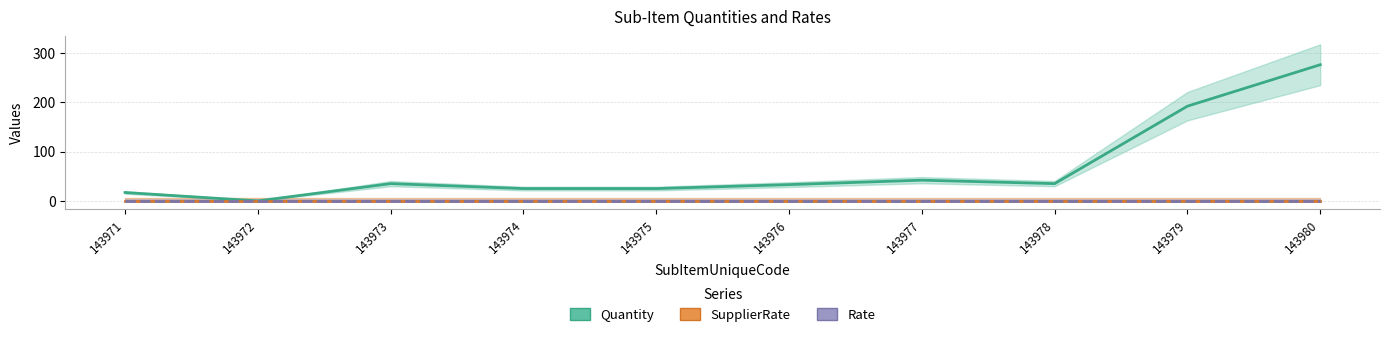

What is the average value of the Quantity series?

68